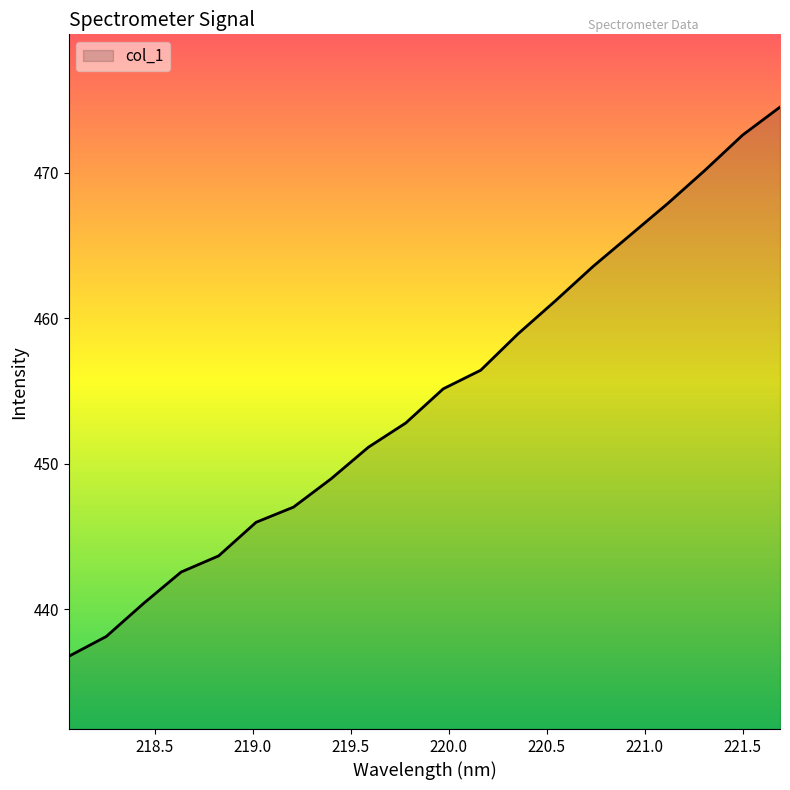

What is the minimum value shown in the chart?

436.8